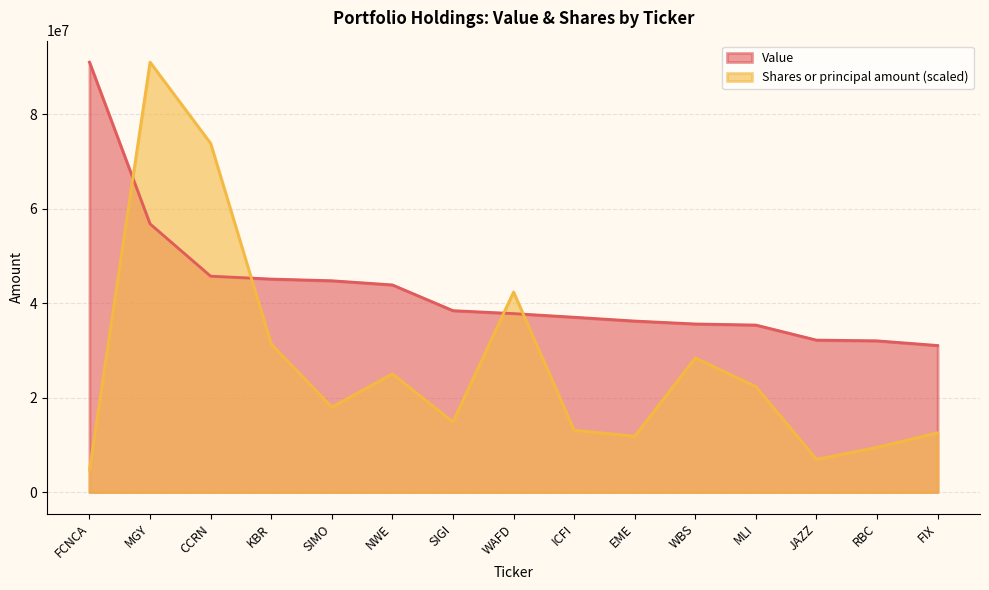

The value of Shares or principal amount at KBR is 31357084.0. True or false?

True